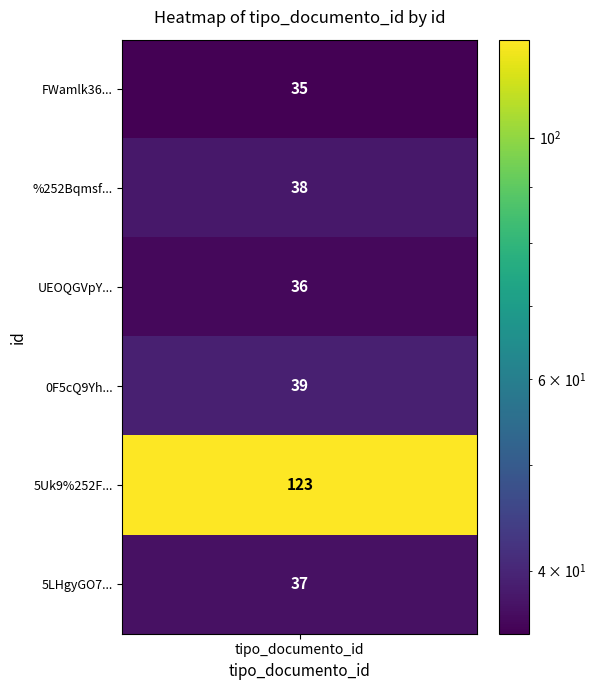

Approximately how many times larger is the value at UEOQGVpYsog%253D compared to 0F5cQ9YhWuM%253D?

0.9